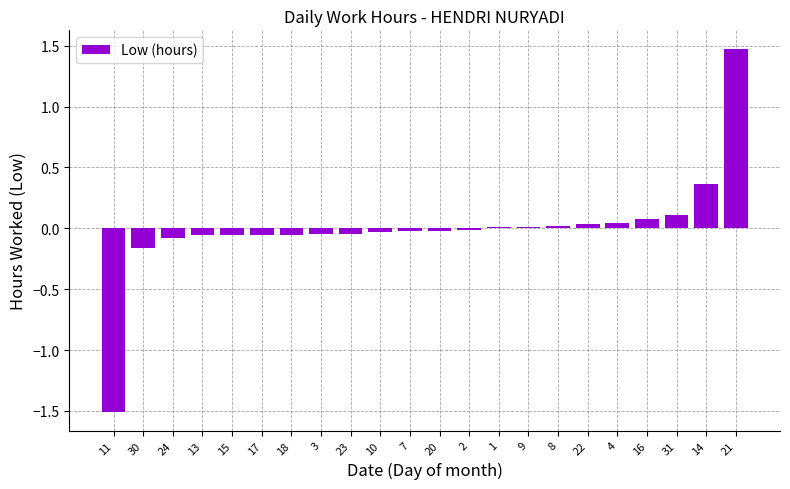

At which category does the chart reach its peak across all series?

21